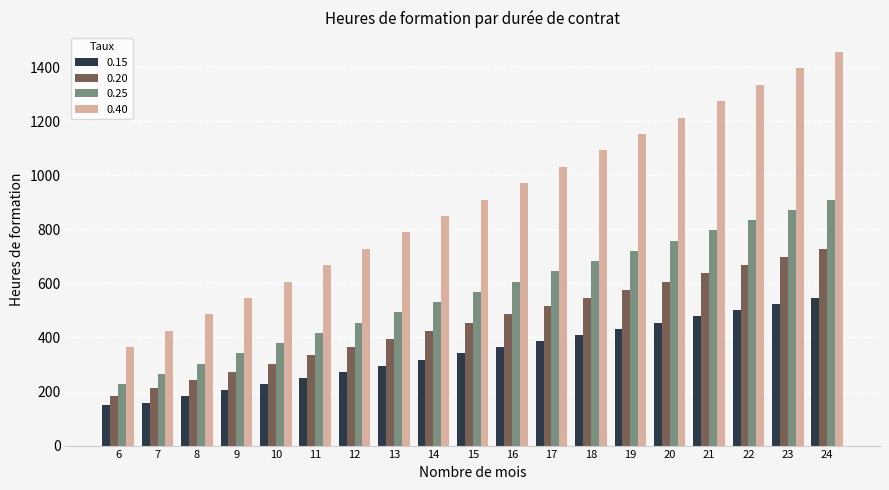

At which label does 0.15 reach its peak?

24